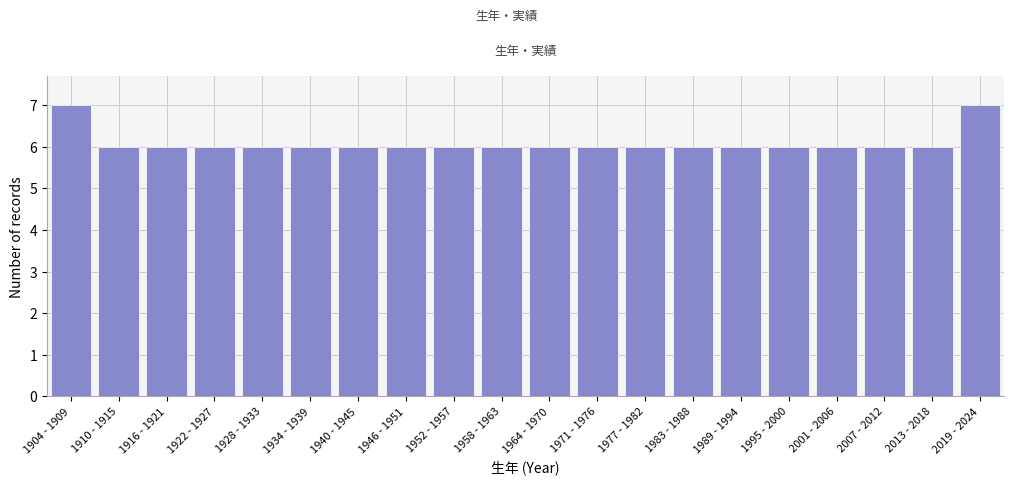

Reading right to left, what are all the values shown in this chart?

7	6	6	6	6	6	6	6	6	6	6	6	6	6	6	6	6	6	6	7